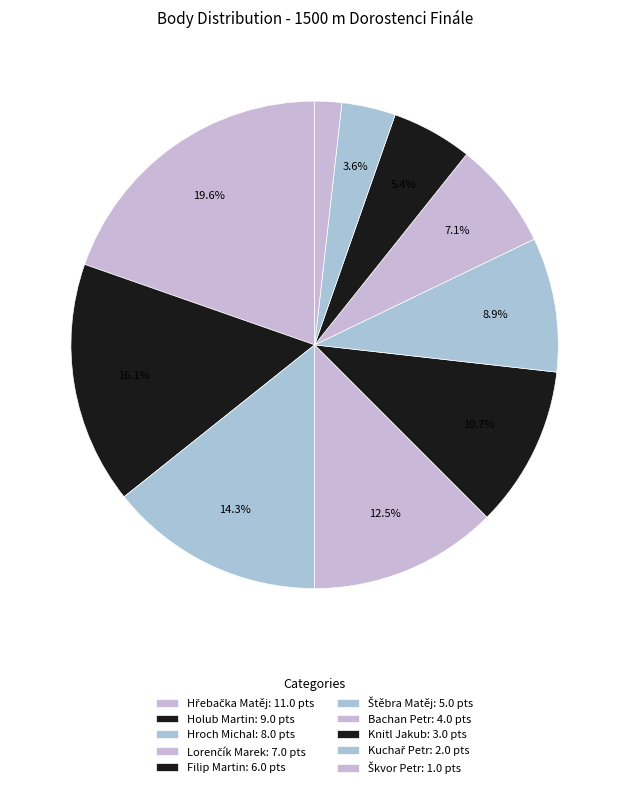

What percentage is the Kuchař Petr slice, to the nearest percent?

4%